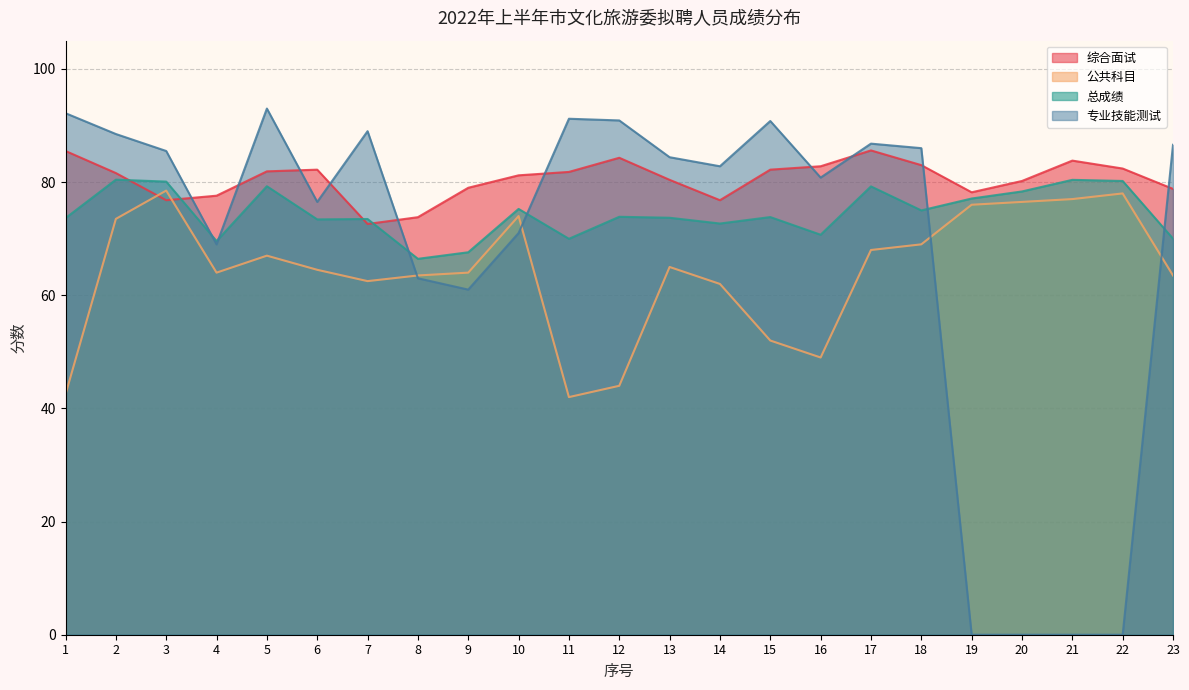

True or false: 公共科目 and 专业技能测试 intersect in this chart.

True